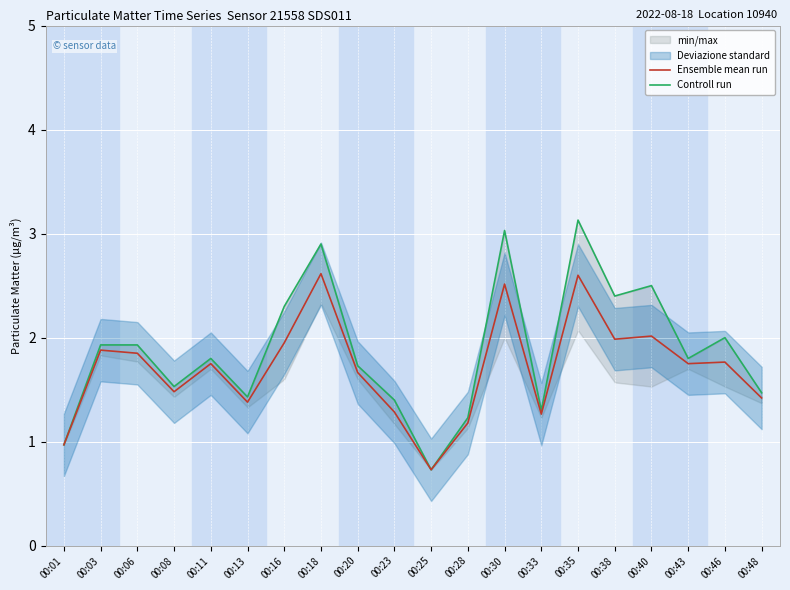

True or false: Ensemble mean run and Controll run cross at least once.

False